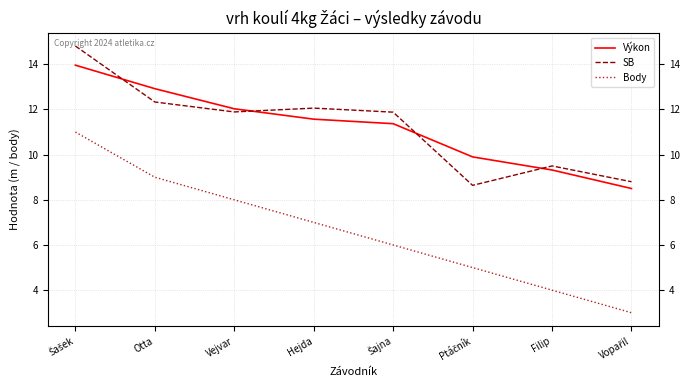

What is the difference between the maximum and second lowest values in the SB series?

6.0